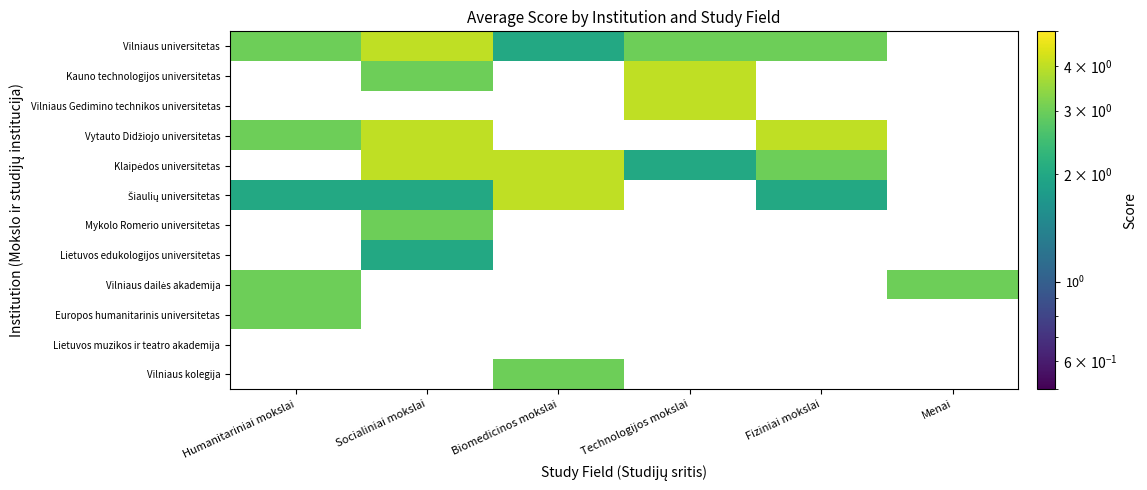

At which category does the chart reach its peak across all series?

Socialiniai mokslai